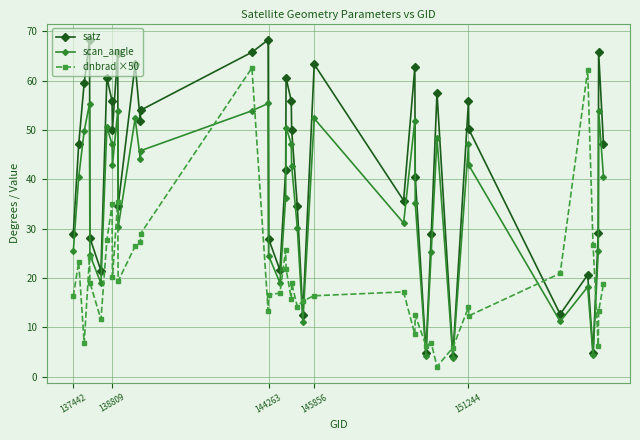

What is the value of the satz point at the 25th from the left?

63.3